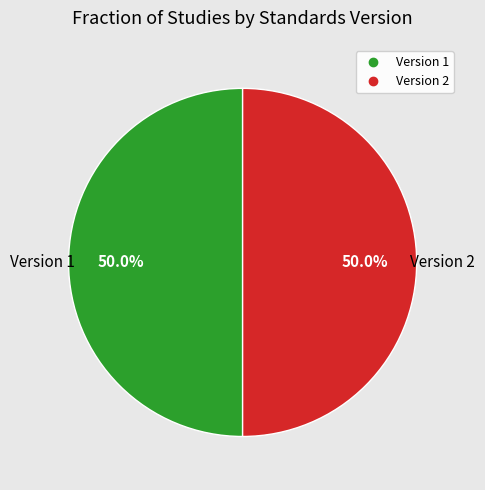

Count the number of slices in the pie.

2